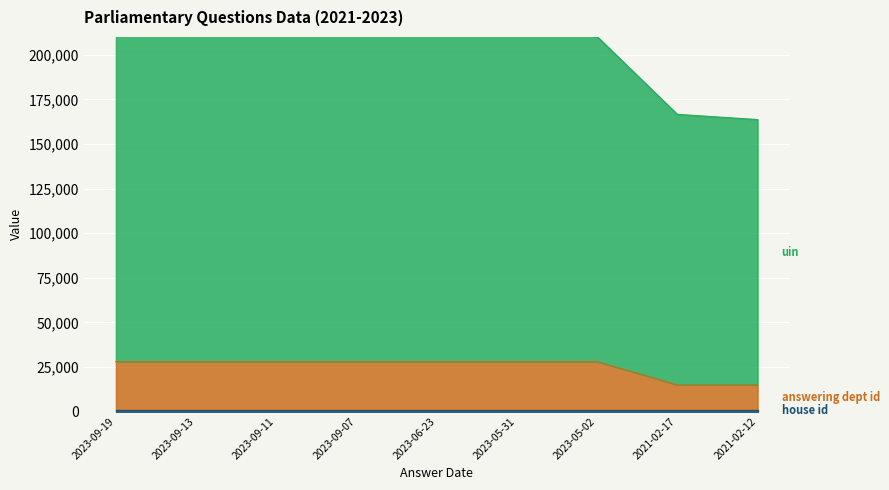

How many data points in uin are less than 217481?

4